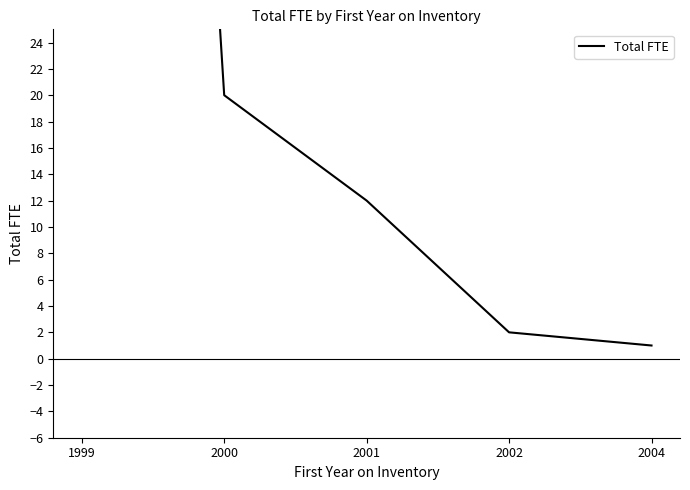

Reading left to right, transcribe all the data shown in this chart.

1999=192	2000=20	2001=12	2002=2	2004=1